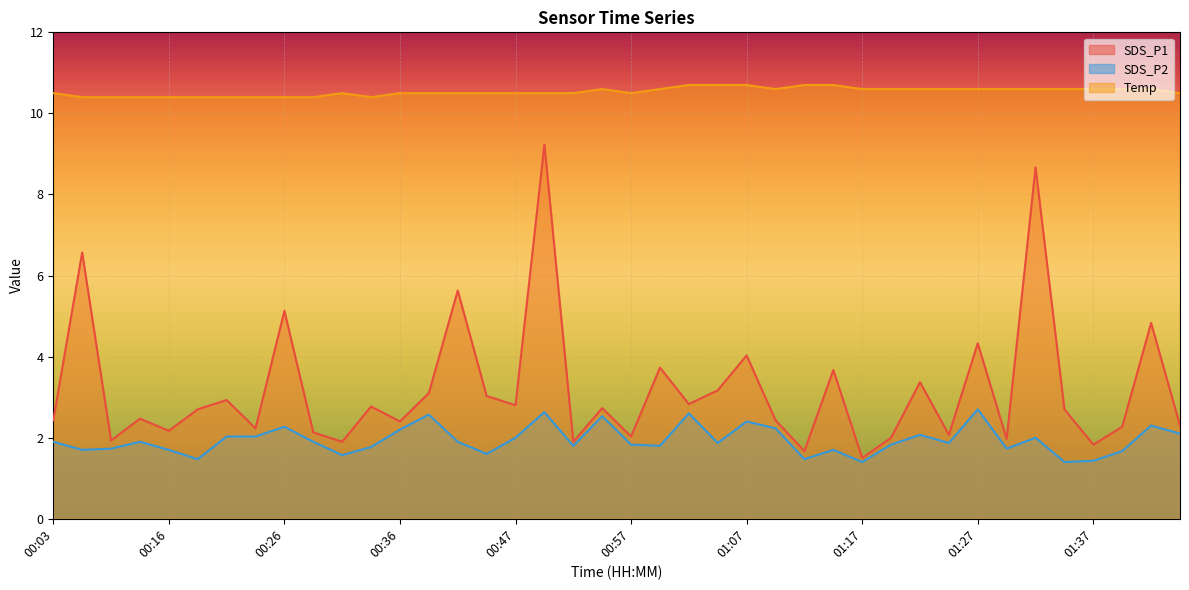

Which category has the lowest value in the SDS_P2 series?

01:17